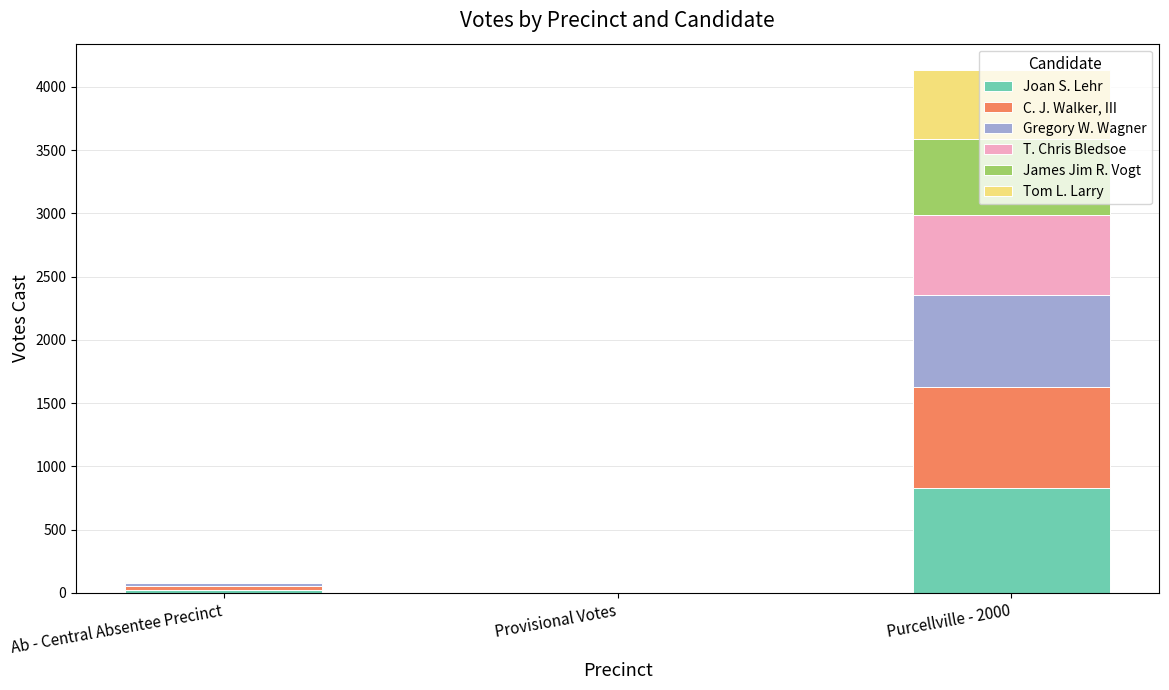

At which label is Joan S. Lehr closest to 414?

Ab - Central Absentee Precinct